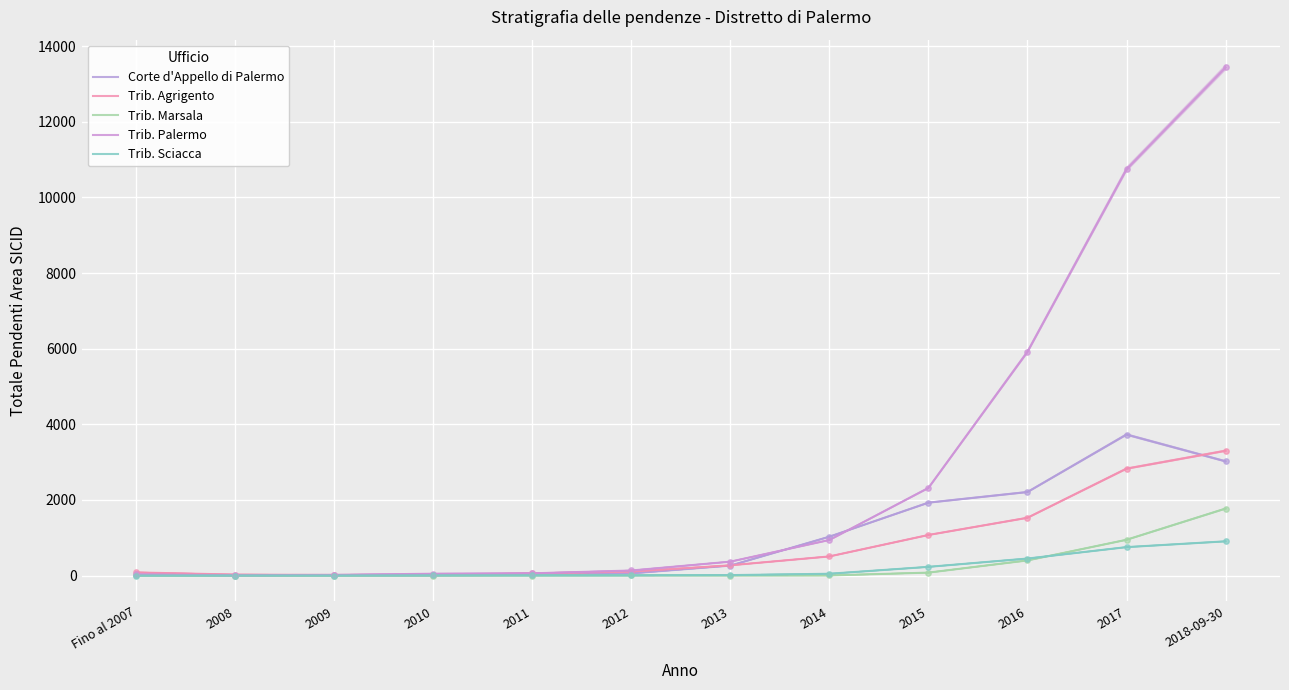

At which category is the sum across all series the highest?

2018-09-30